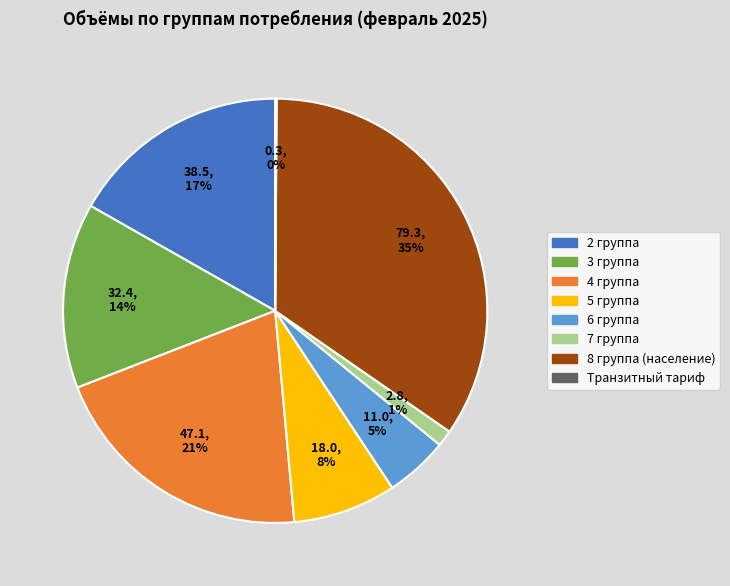

To the nearest percent, what is the average slice percentage?

12%